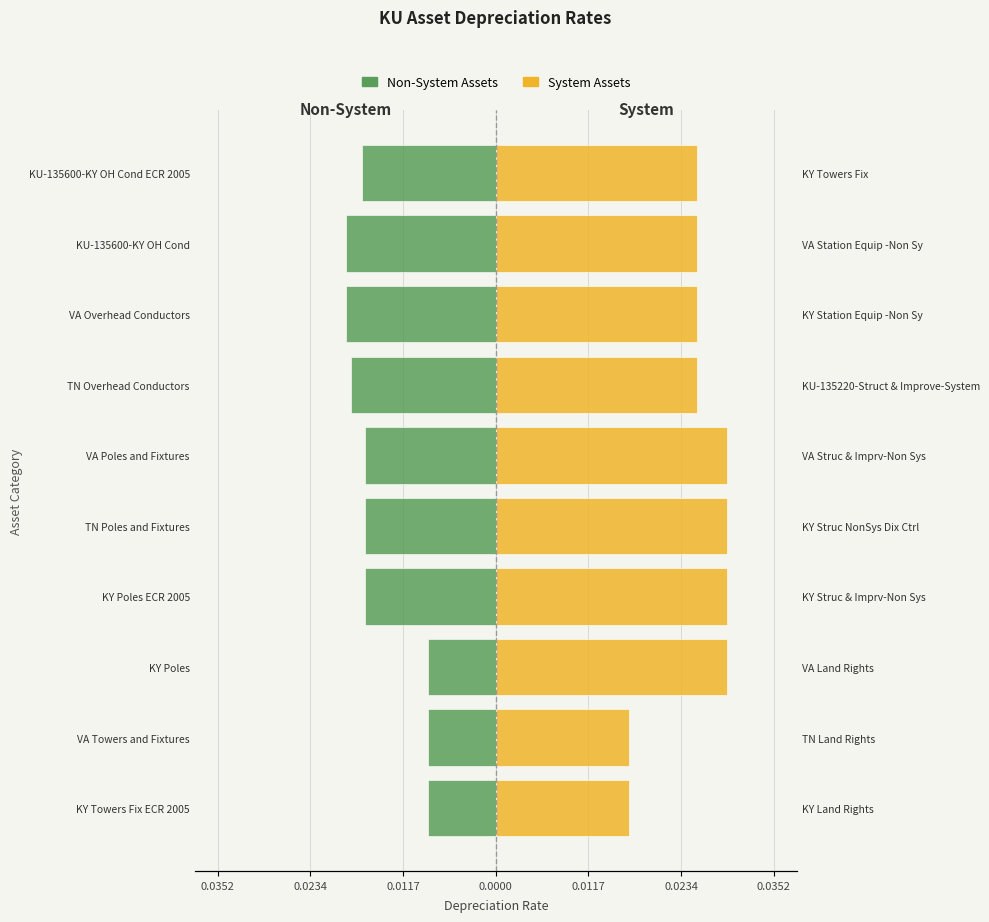

How many categories are shown in the chart?

10